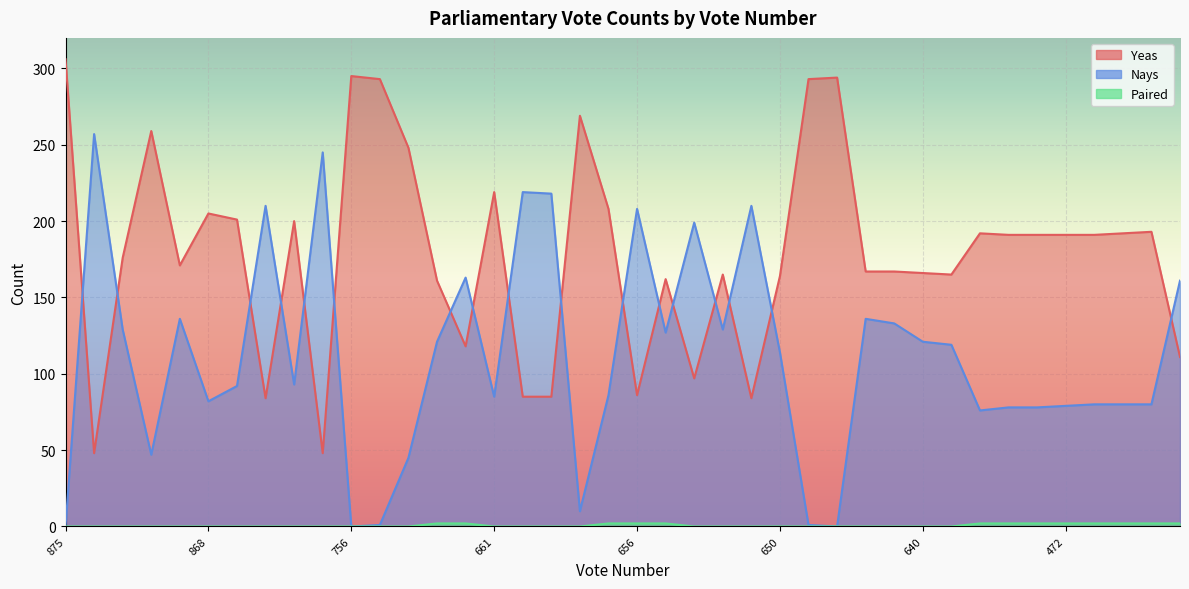

Rank the series by their maximum value, from lowest to highest.

Paired, Nays, Yeas